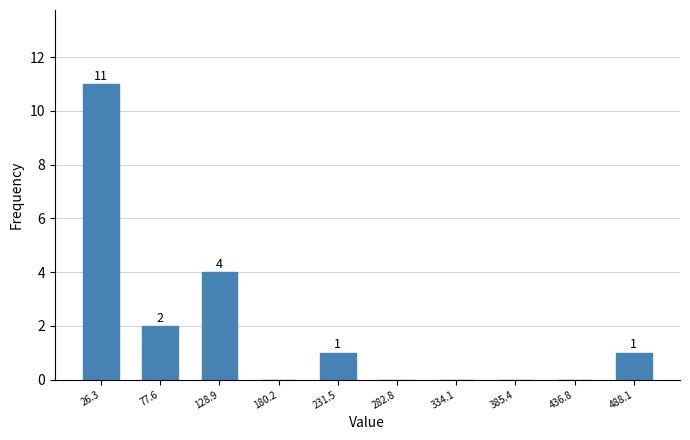

Which range on the x-axis has the tallest bar?

0 to 50